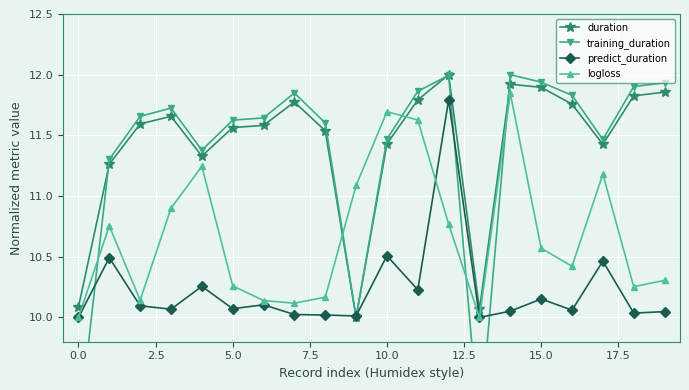

True or false: predict_duration has more than 1 interior local peaks.

True